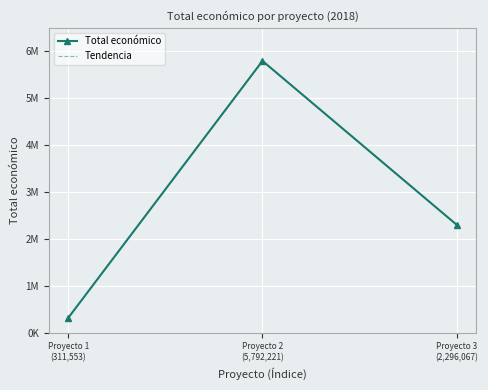

What value does the Tendencia series have at Proyecto 2
(5,792,221), to the nearest 50?

5792200